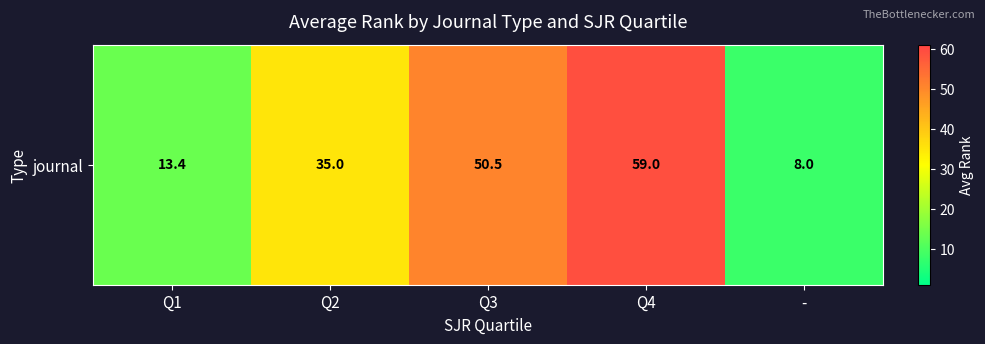

Which category has the highest value across all series?

Q4